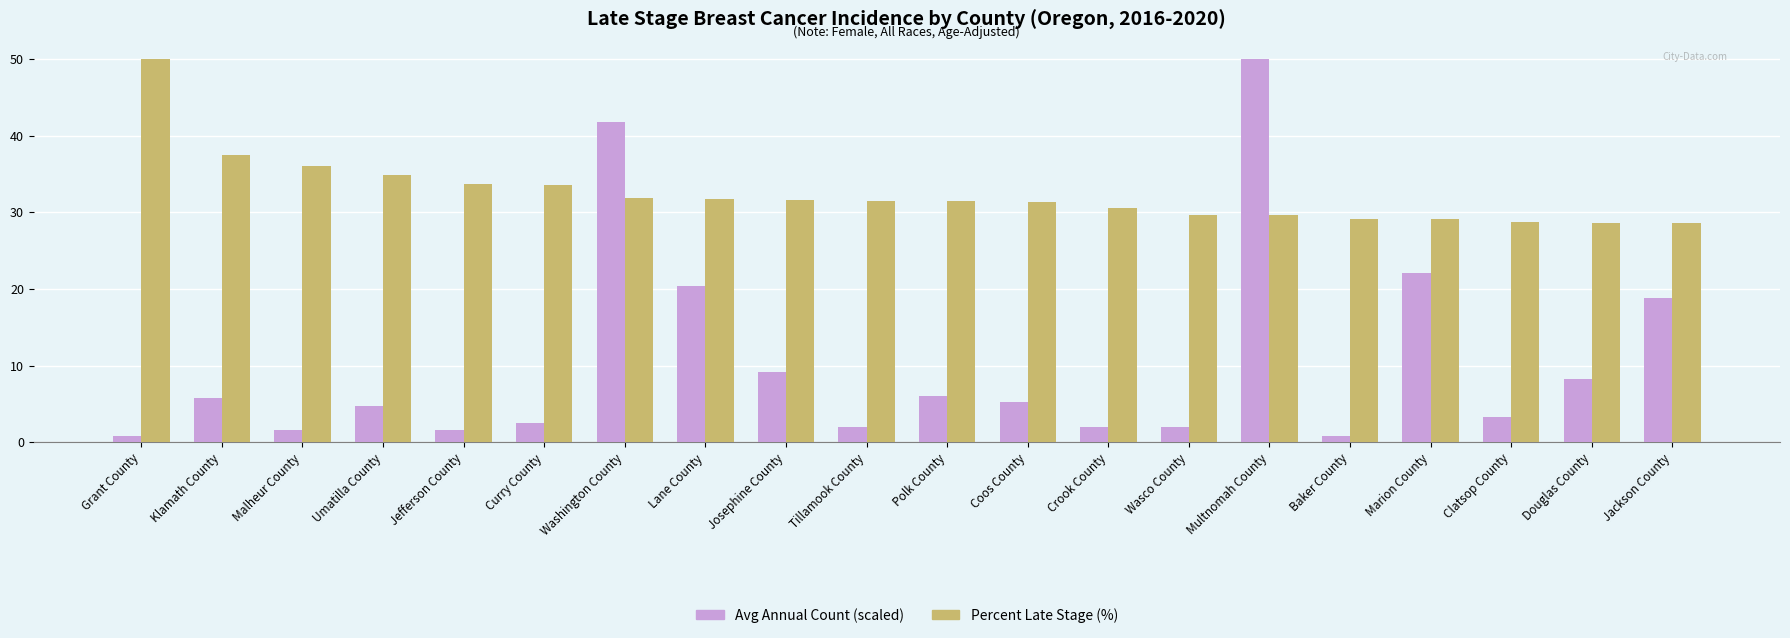

What is the difference between the highest and lowest values at Wasco County?

27.8